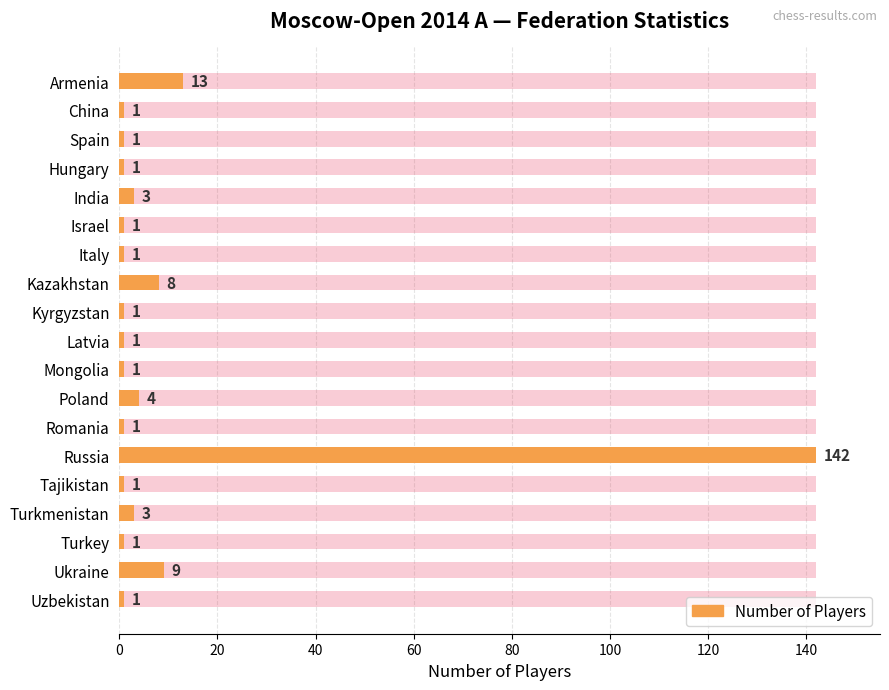

What is the ratio of the value at Mongolia to the value at Turkey?

1.0